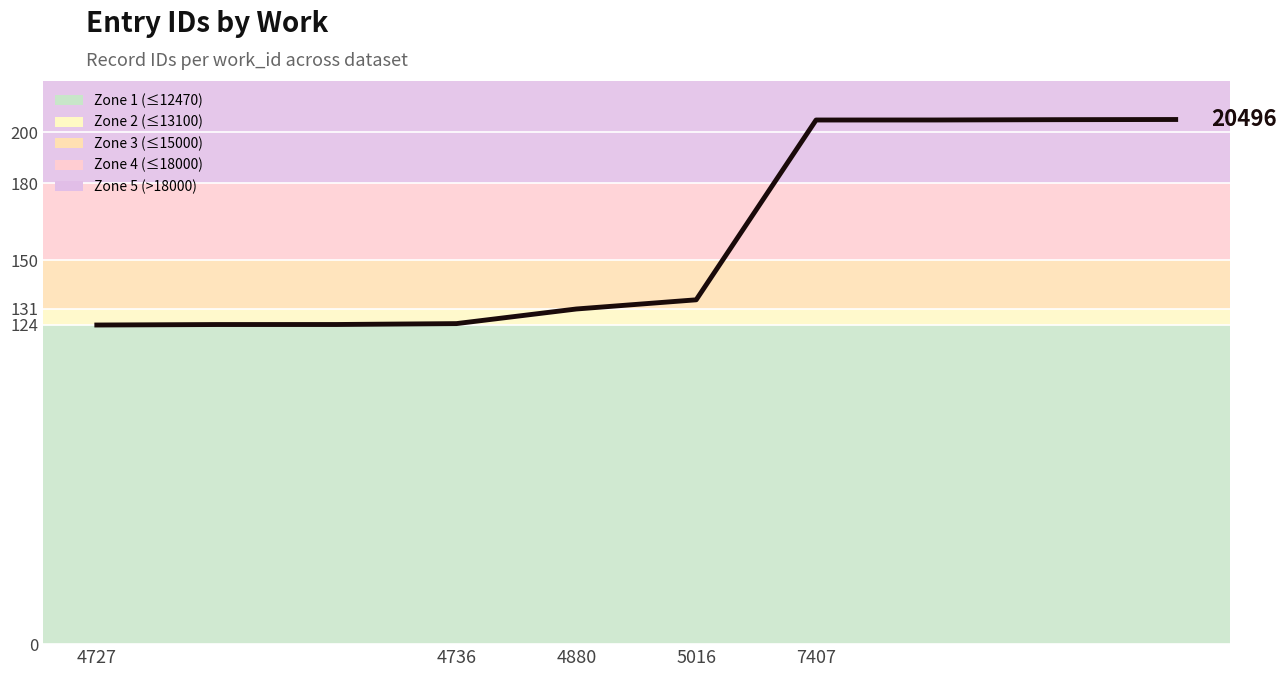

True or false: the data has more than 1 interior local peaks.

False